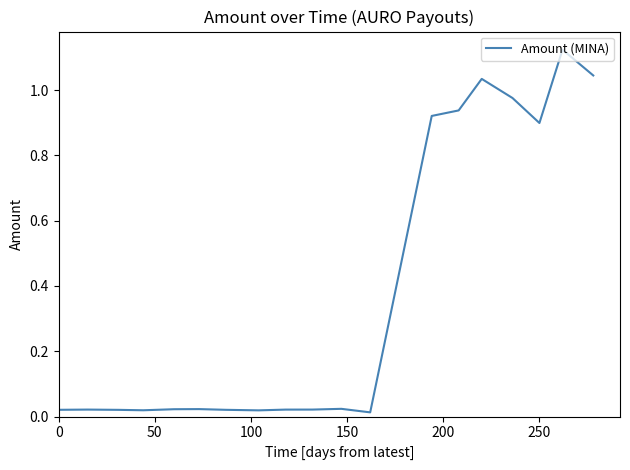

How many lines are shown in the chart?

1